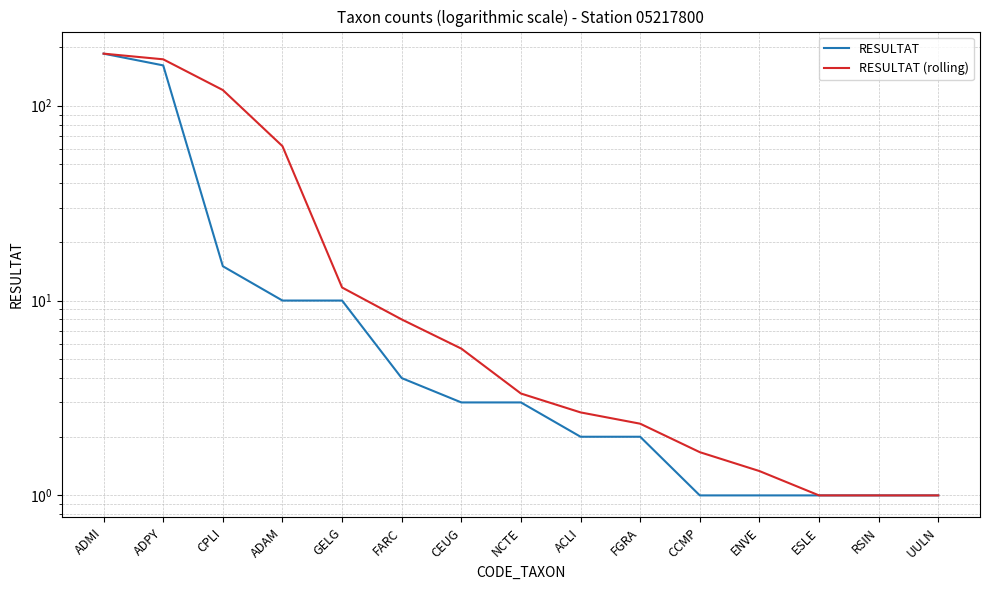

Count the number of data series in this chart.

2